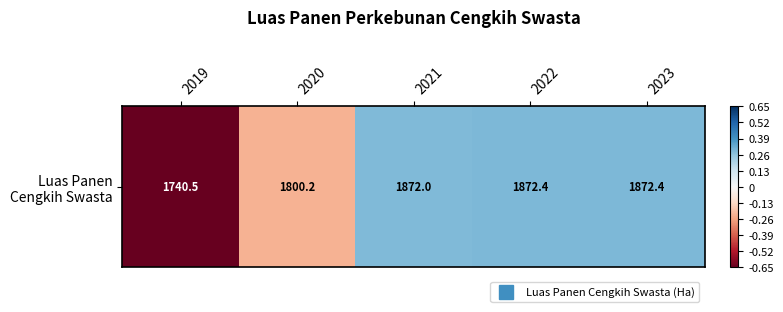

Count the values in the range 0 to 1.

3